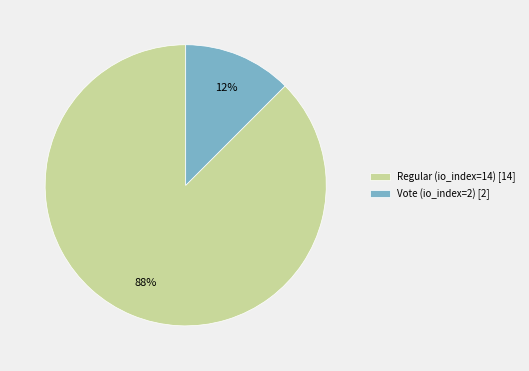

Rank the categories by value from highest to lowest.

Regular (io_index=14), Vote (io_index=2)